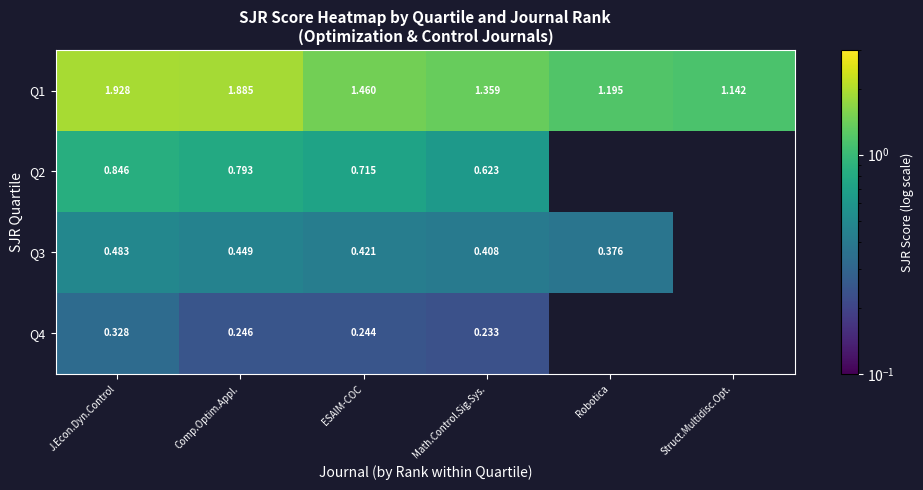

List the labels in order of Q2 value, largest first.

J.Econ.Dyn.Control, Comp.Optim.Appl., ESAIM-COC, Math.Control.Sig.Sys., Robotica, Struct.Multidisc.Opt.